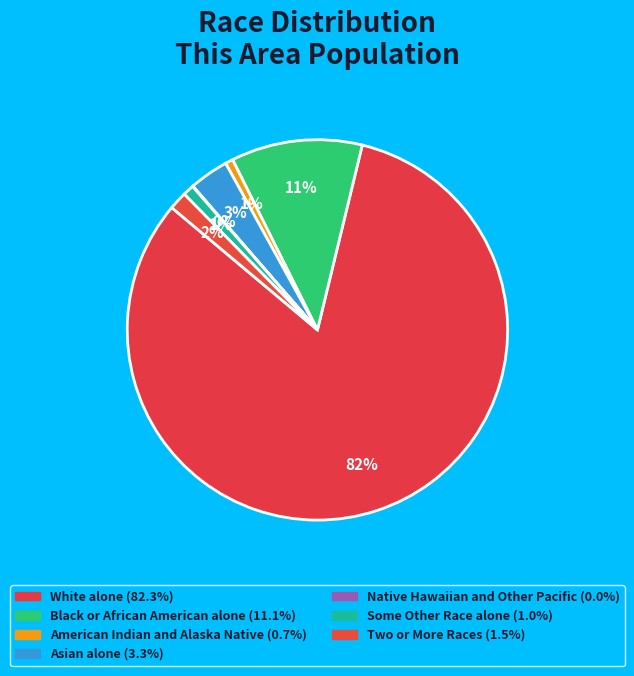

What is the largest slice in the pie chart?

White alone